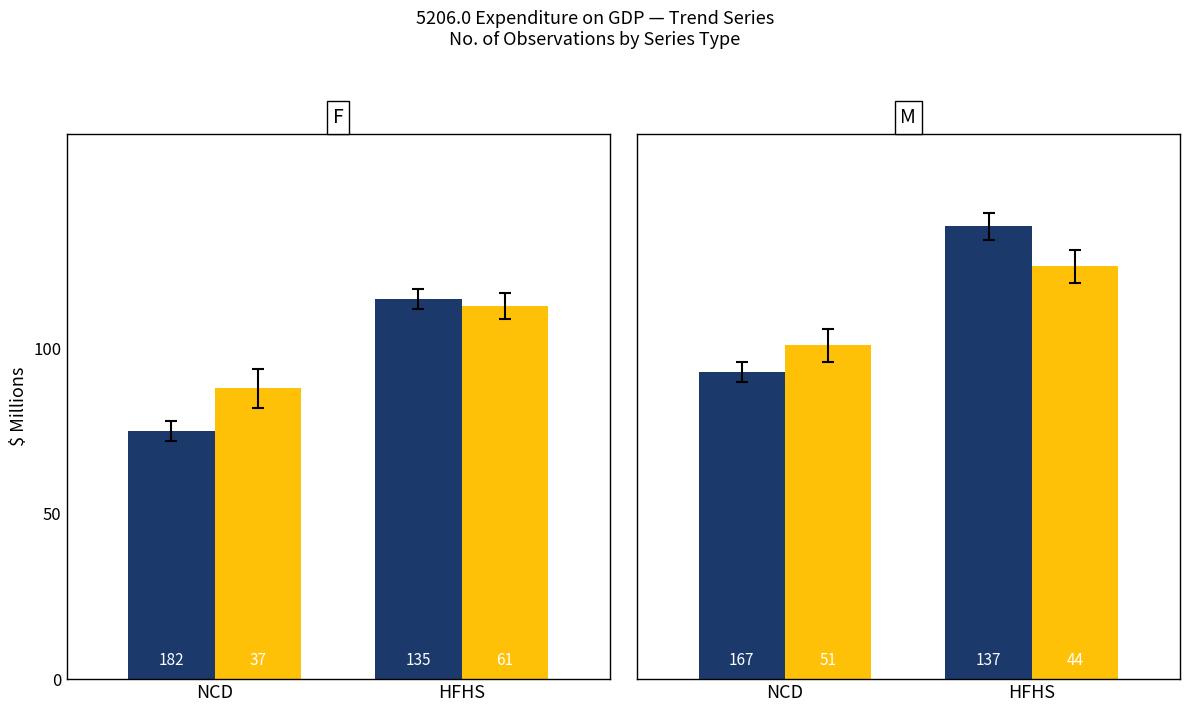

Which series has the largest range (max minus min)?

Trend